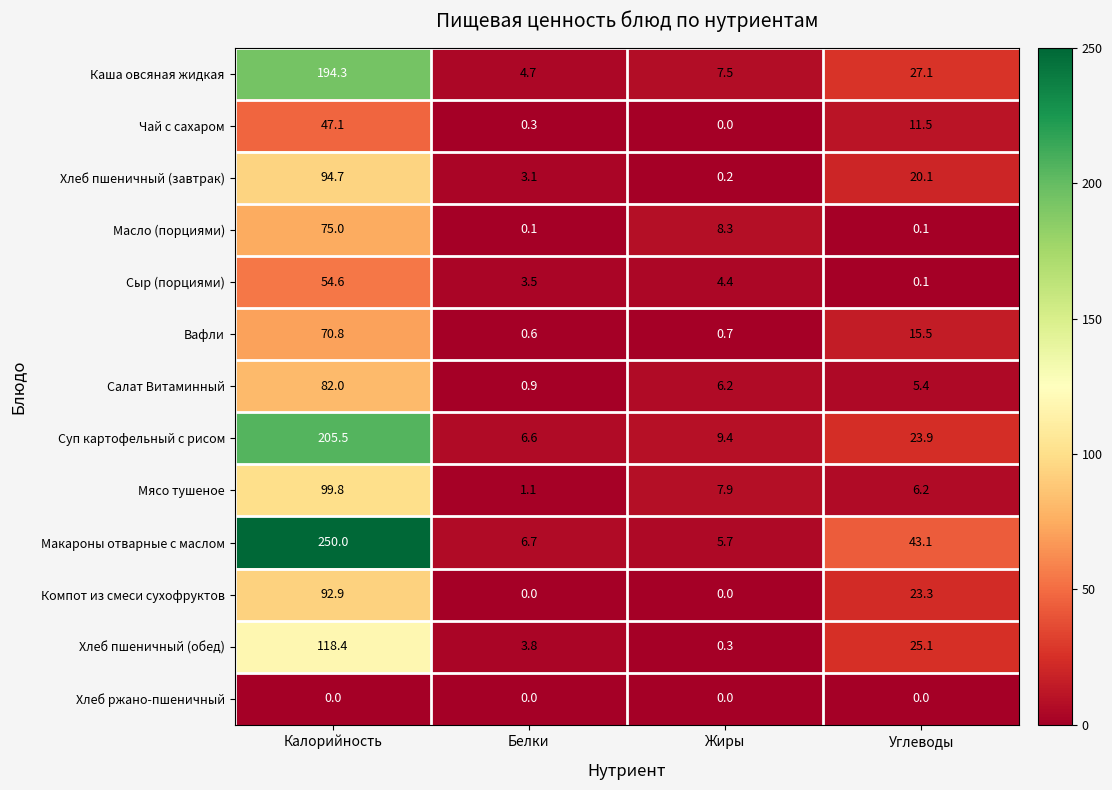

Between Калорийность and Жиры, which series saw the biggest shift?

Макароны отварные с маслом